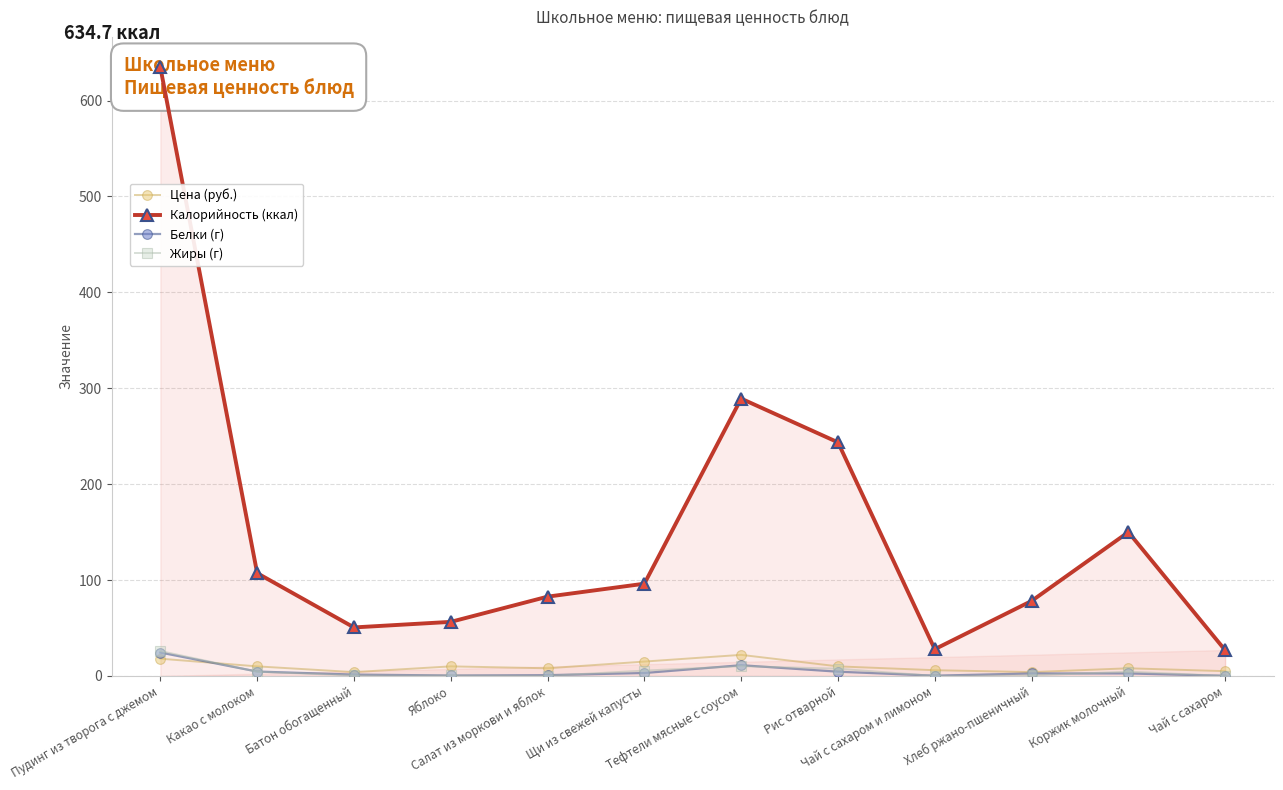

Which series has the largest range (max minus min)?

Калорийность (ккал)